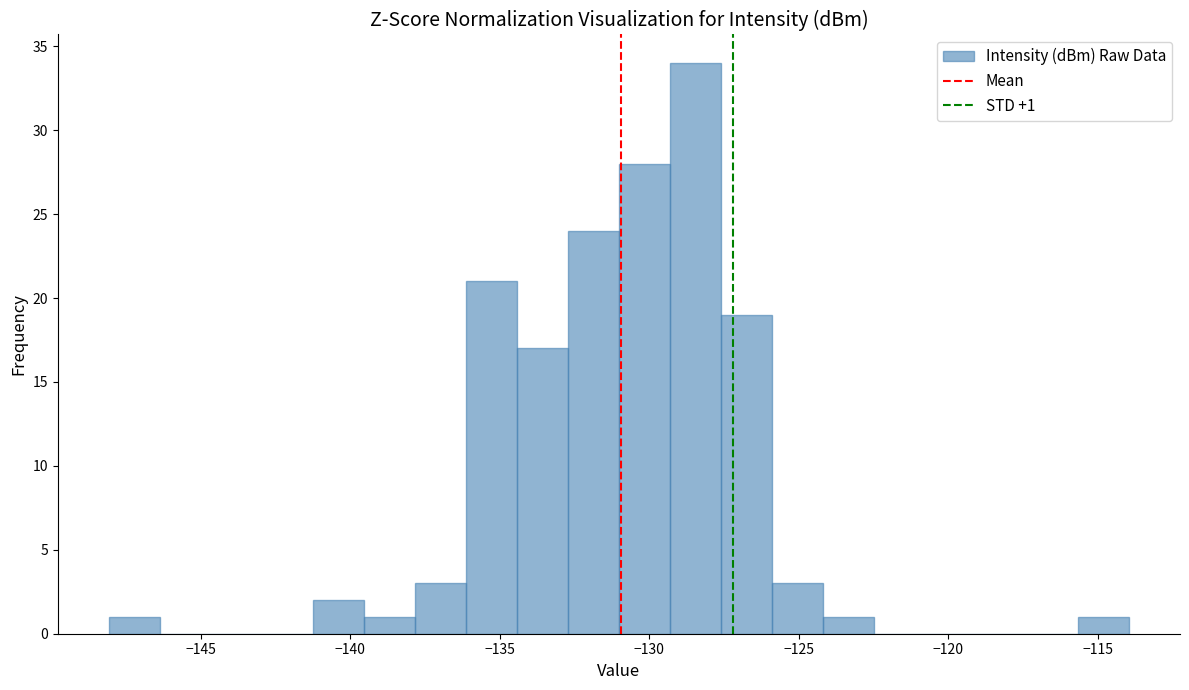

Around what value on the x-axis is the tallest bar? Give the approximate position of its centre, as read against the axis.

-128.5